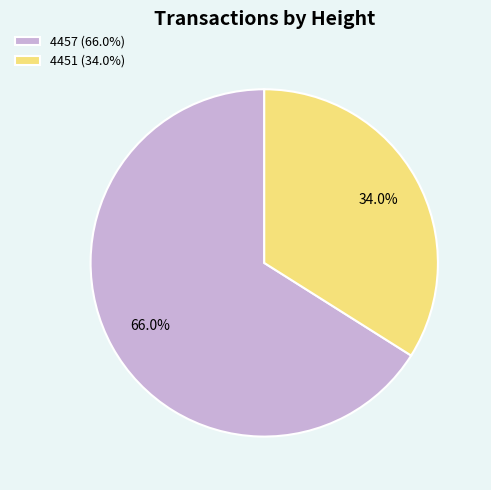

What percentage is the 4457 slice, to the nearest percent?

66%